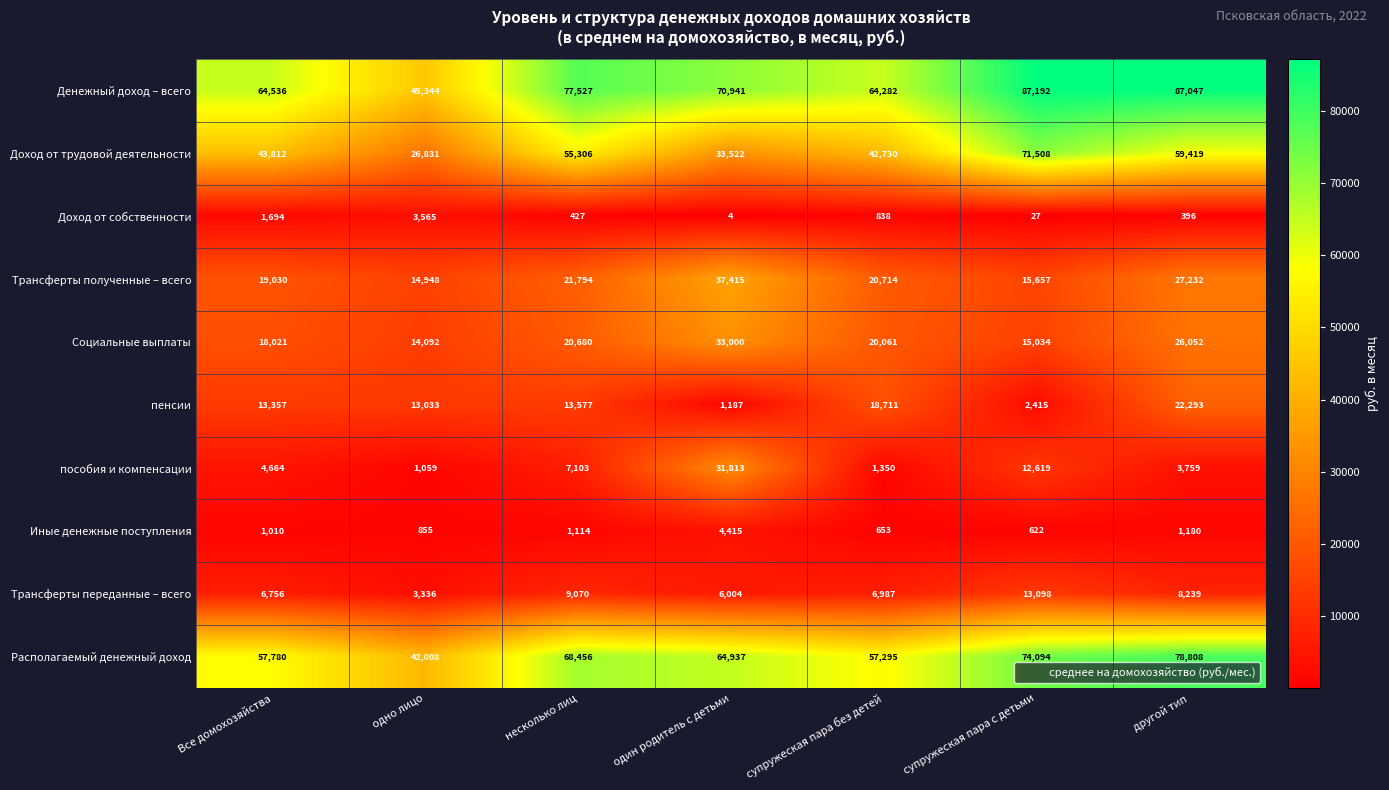

What is the difference between the highest and lowest values at другой тип?

86651